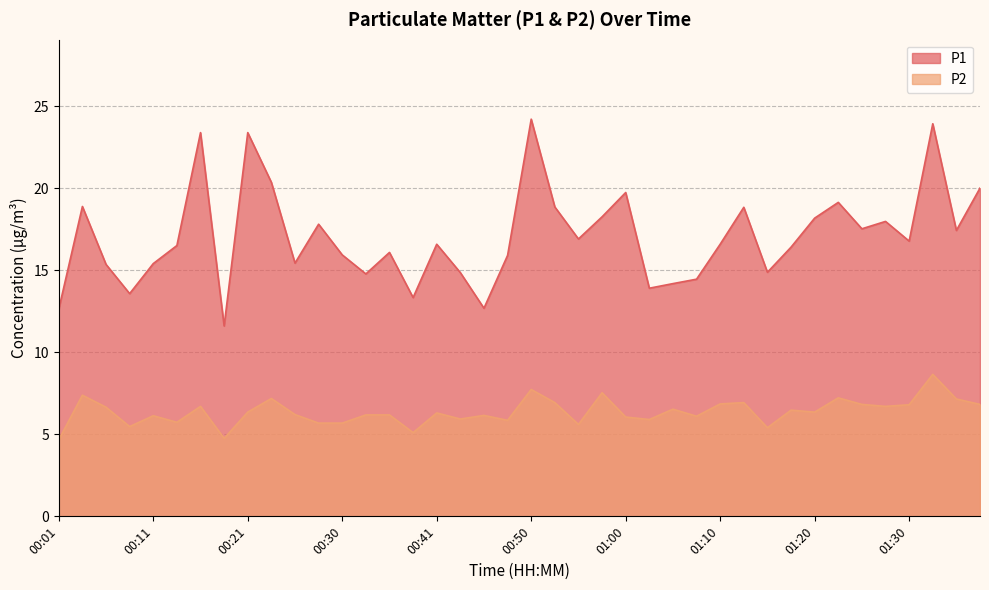

Which category has the lowest value in the P2 series?

00:01